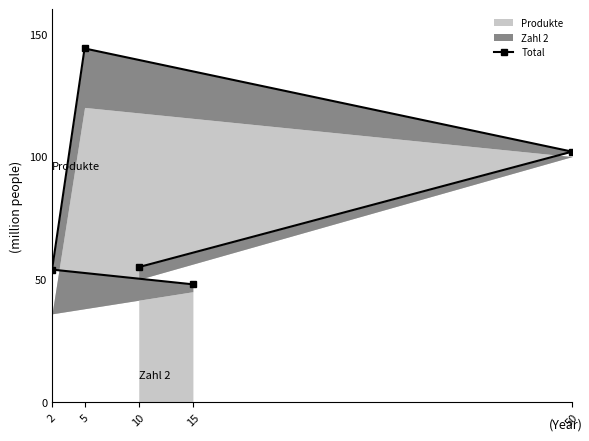

What is the difference between the maximum and minimum values?

96